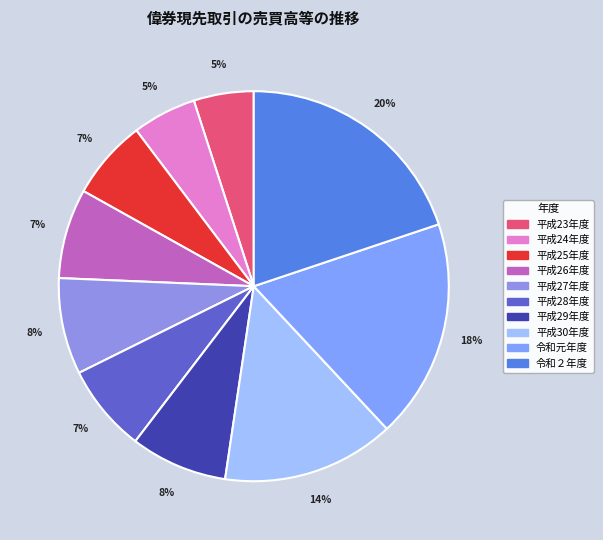

To the nearest percent, what is the difference between the largest and smallest slice percentages?

15%